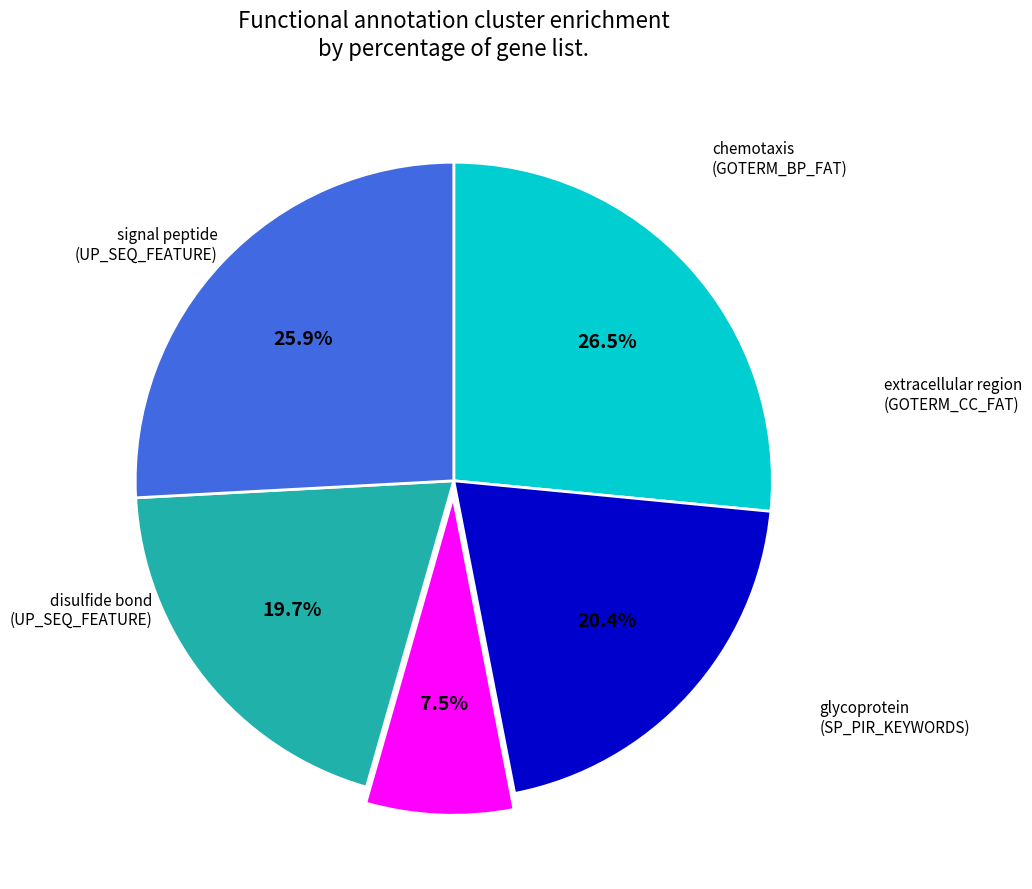

Is there any slice that represents more than half of the pie?

No